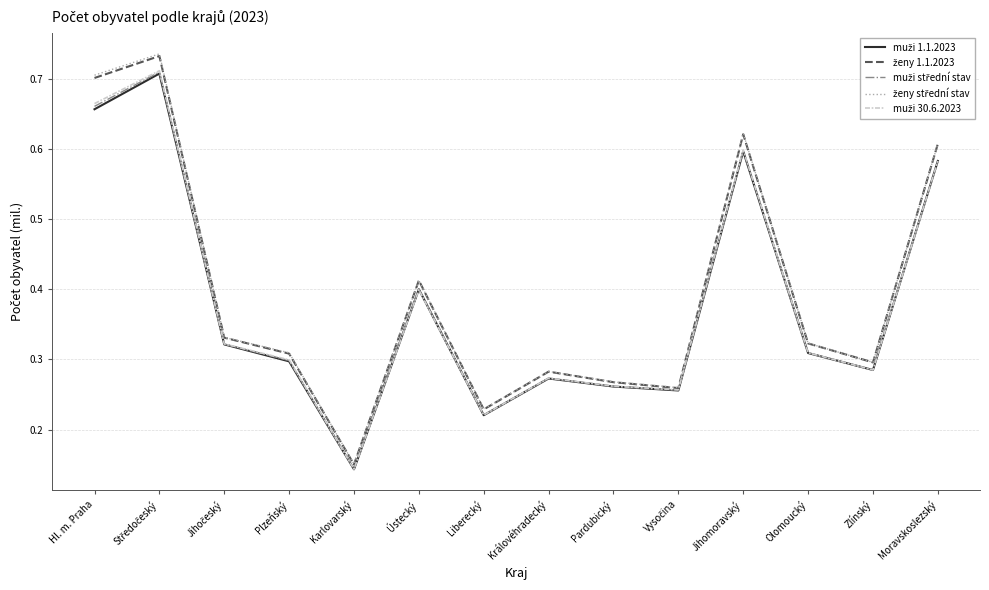

Which category has the lowest value across all series?

Karlovarský